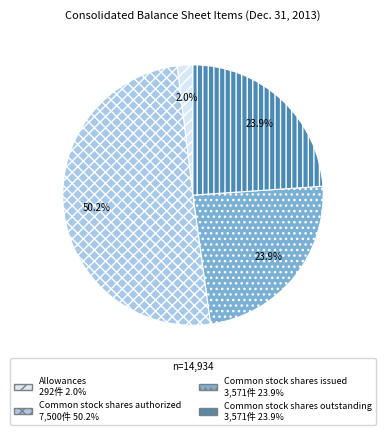

Is it true that Common stock shares authorized is 50% of the pie?

True